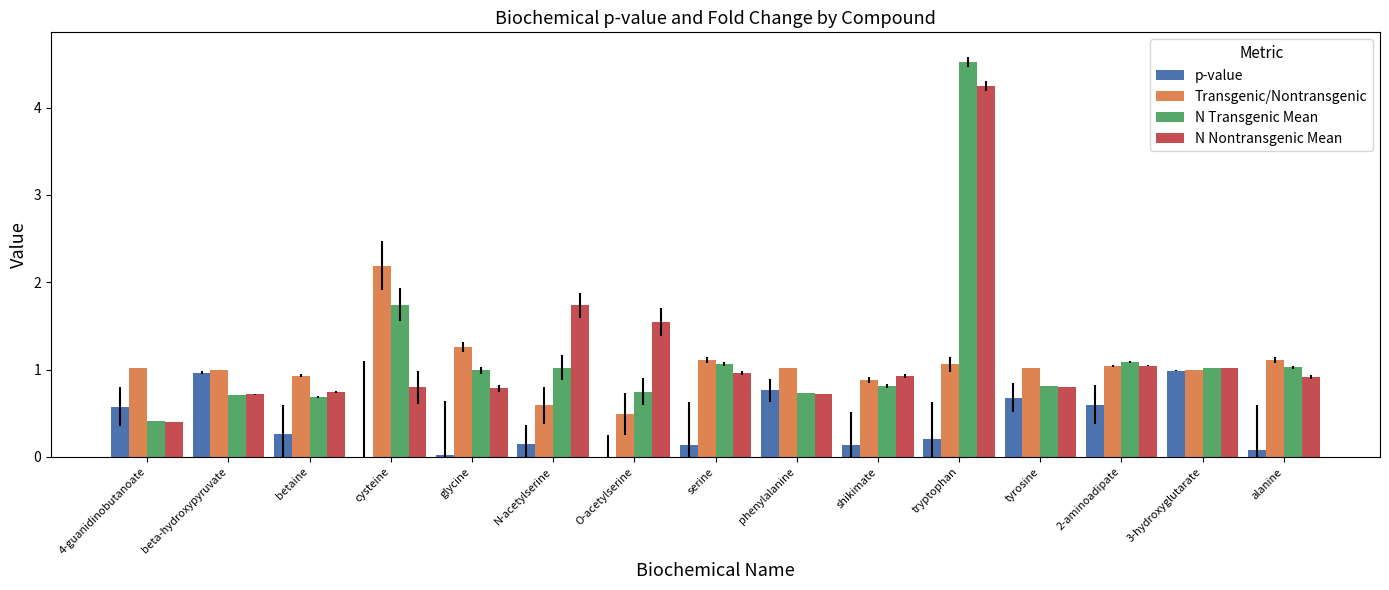

What is the total value across all series at 3-hydroxyglutarate?

4.0